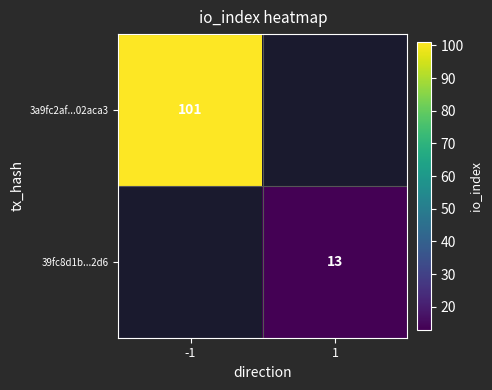

The value of 39fc8d1b...2d6 at 1 is 20. True or false?

False